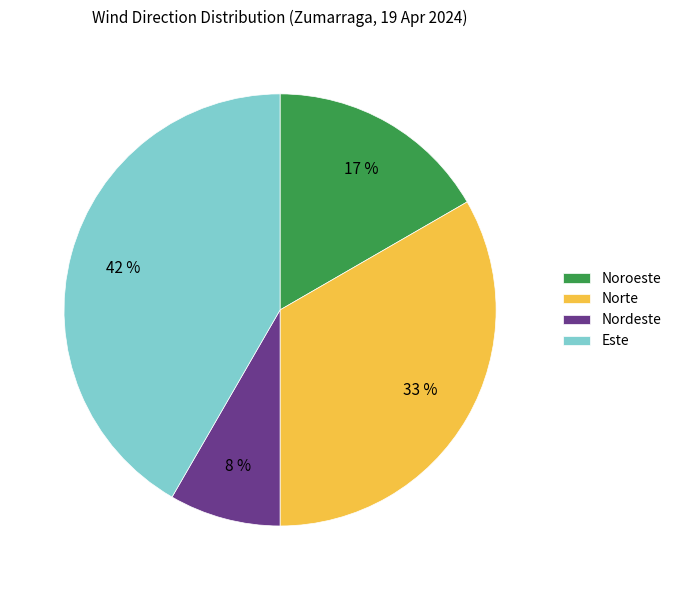

Count the number of slices in the pie.

4